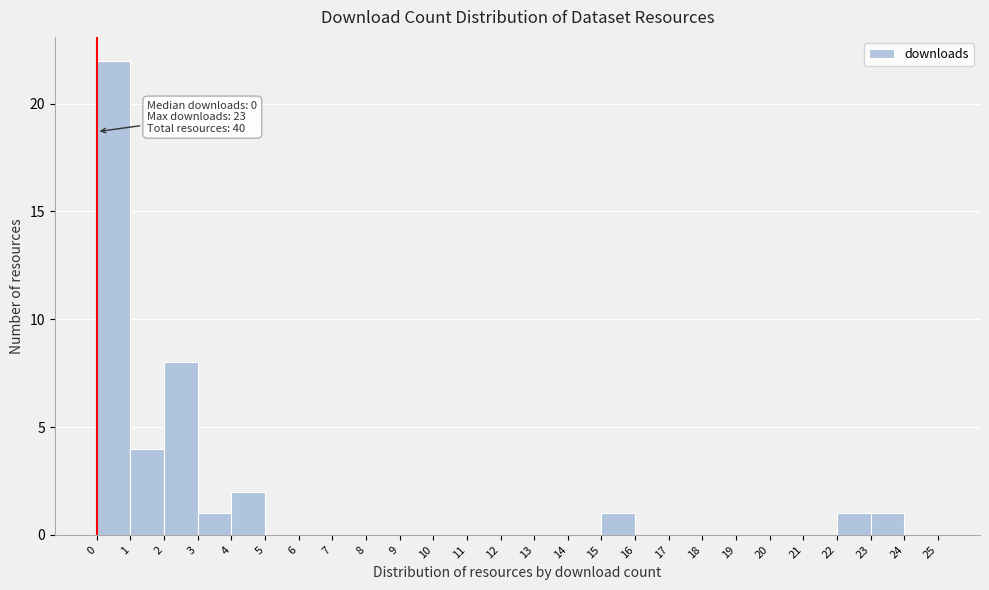

Over which range of the x-axis is the bar tallest?

0 to 1